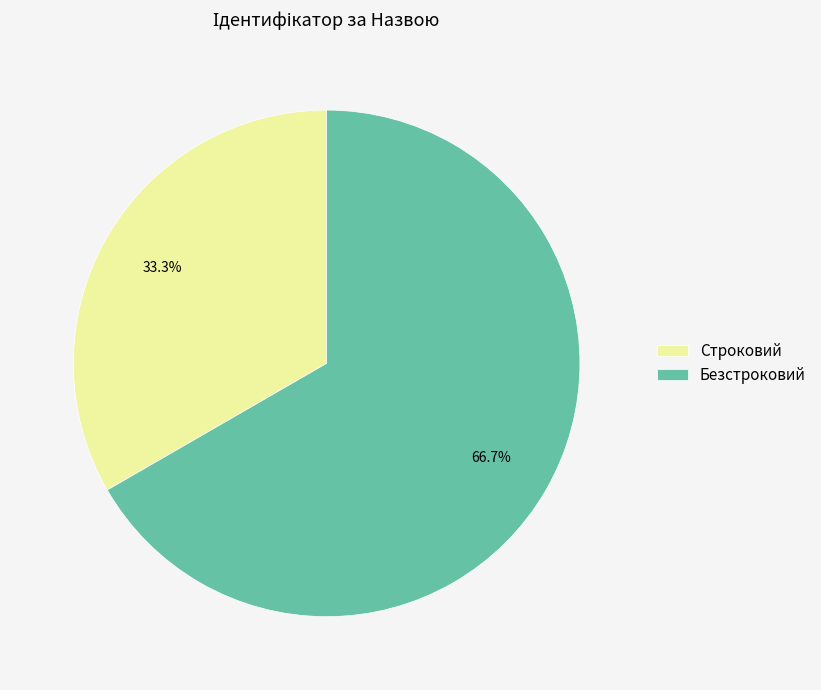

To the nearest percent, what percentage of the pie is Безстроковий?

67%